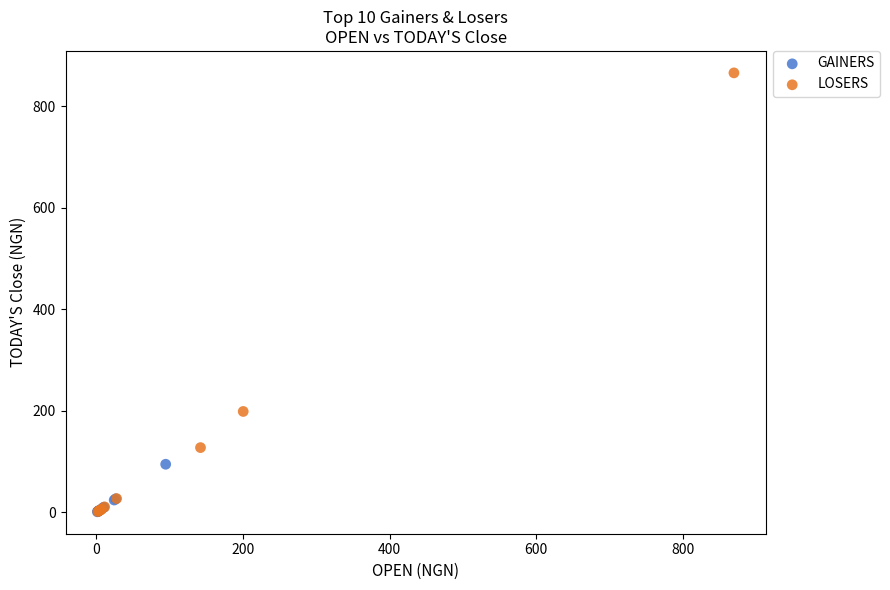

Which series reaches the maximum Y coordinate?

LOSERS